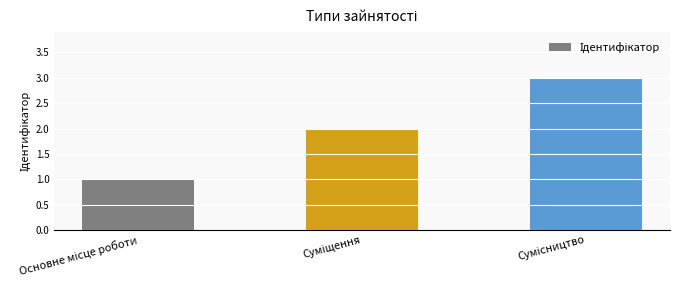

What is the maximum value shown in the chart?

3